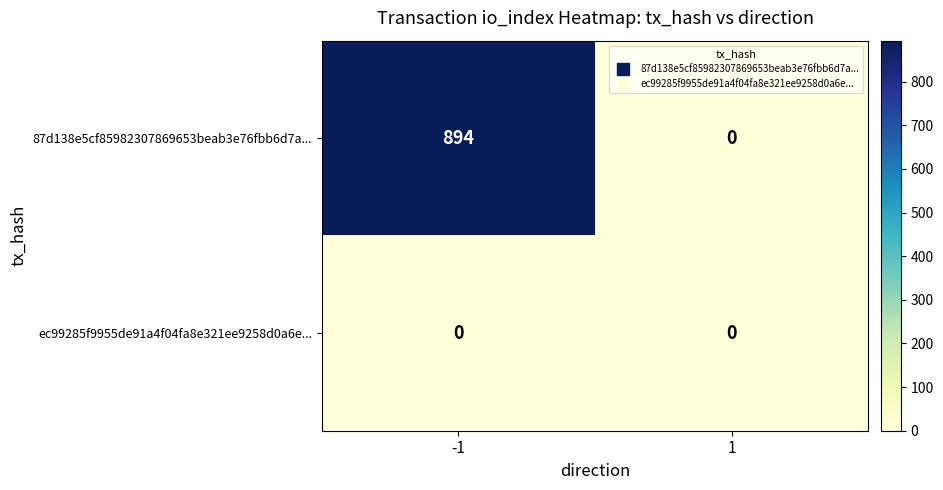

What is the maximum value shown in the chart?

894